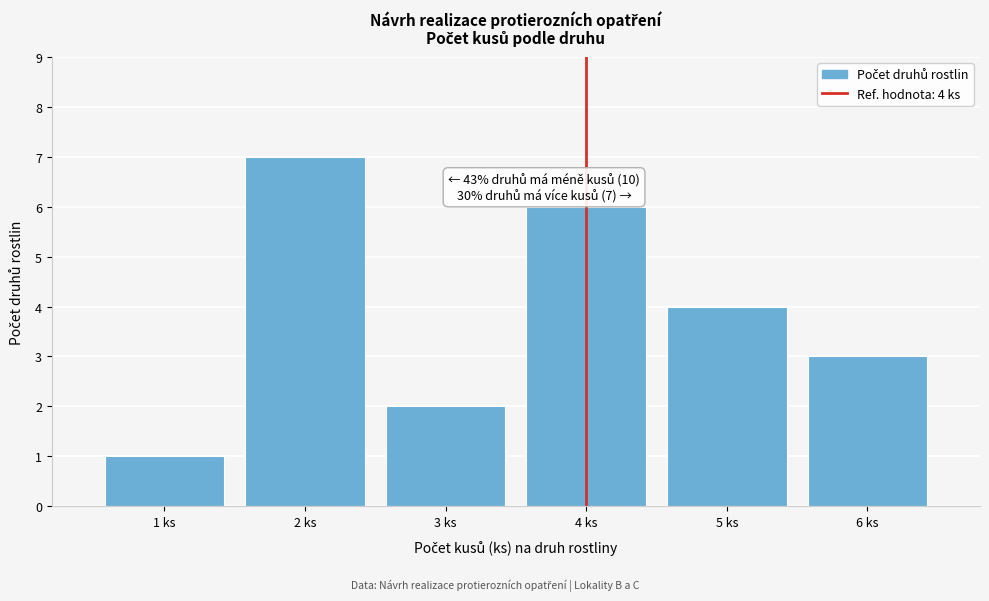

Reading left to right, transcribe all the data shown in this chart.

1	7	2	6	4	3